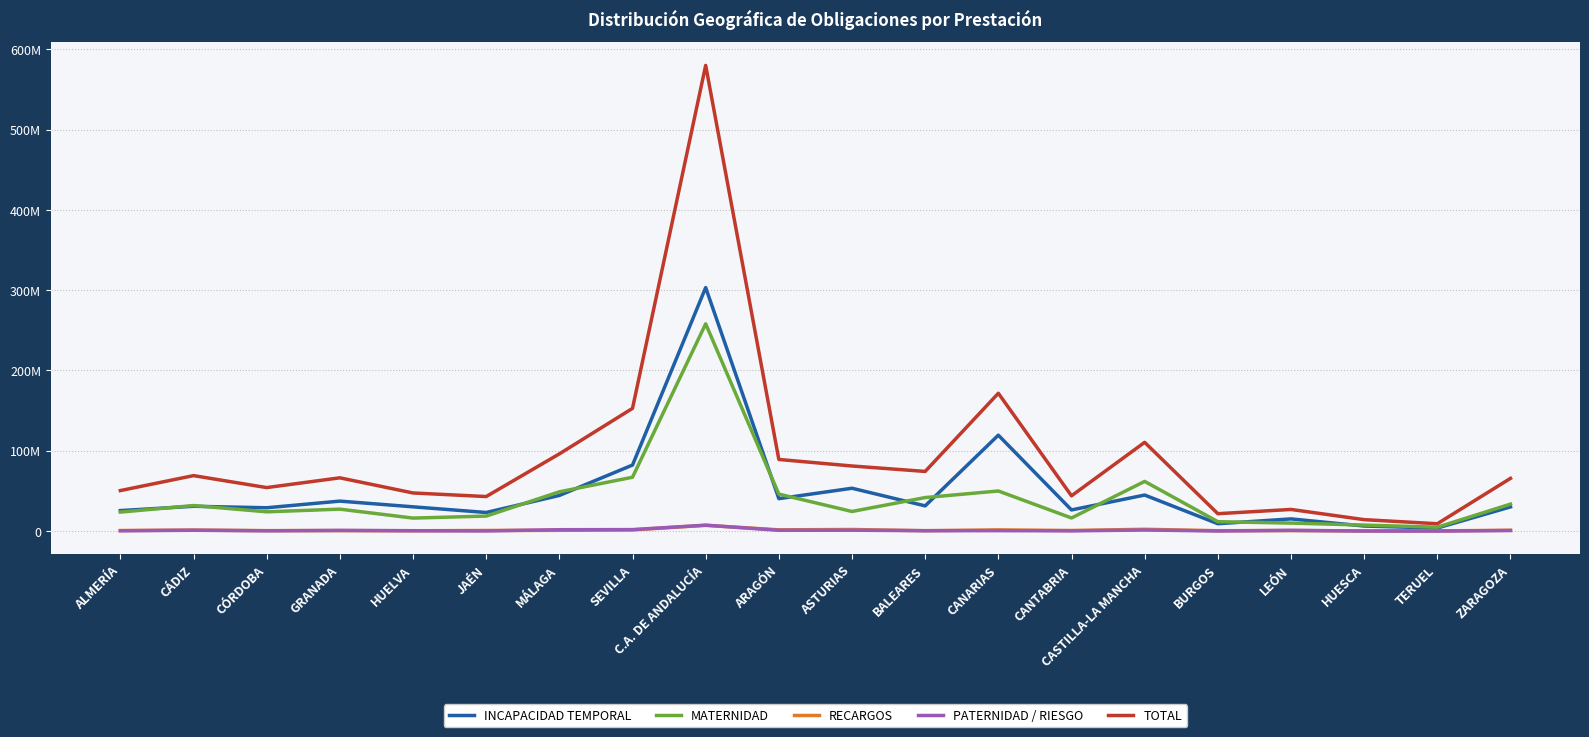

Which has a higher value, CANARIAS or HUELVA?

CANARIAS